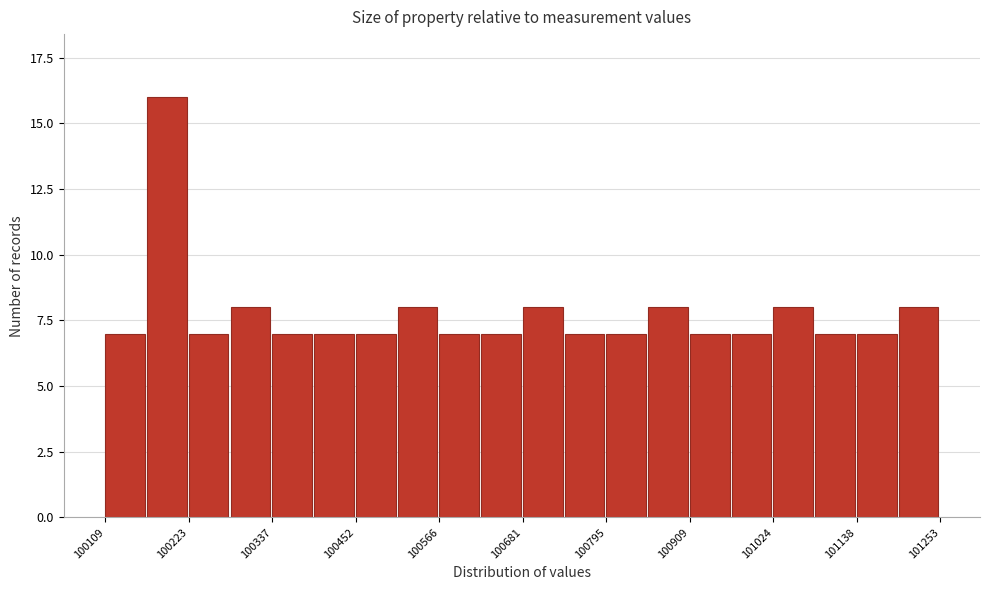

Around what value on the x-axis is the tallest bar? Give the approximate position of its centre, as read against the axis.

100200